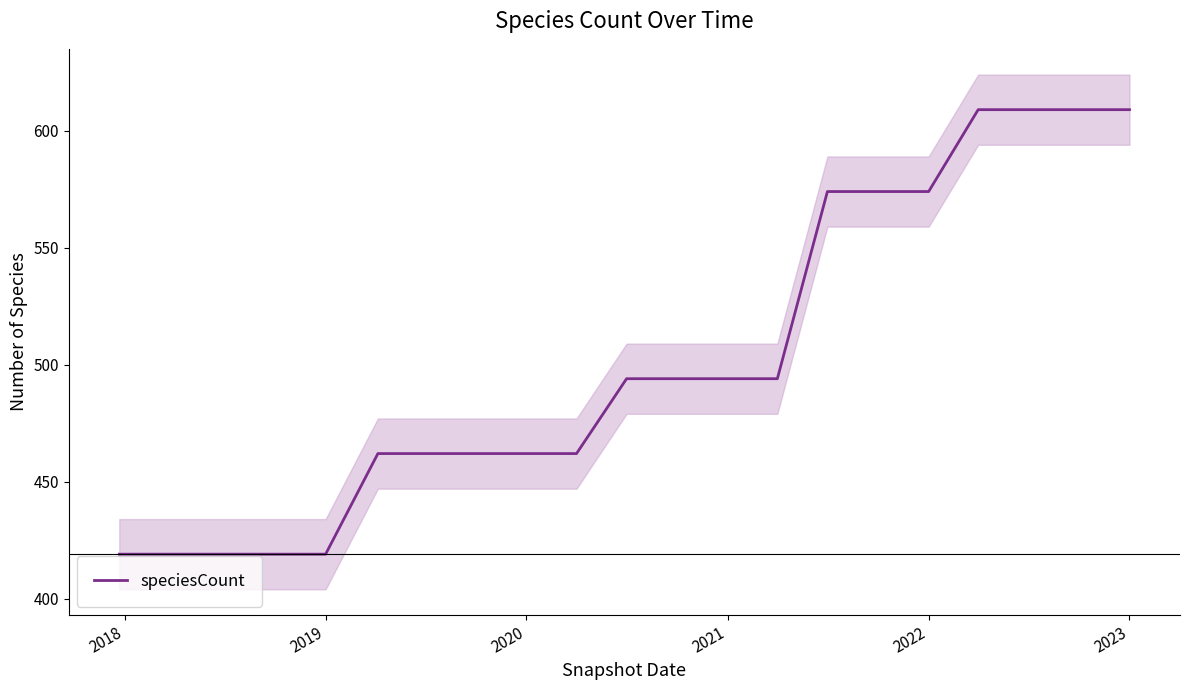

What is the minimum value for speciesCount?

419